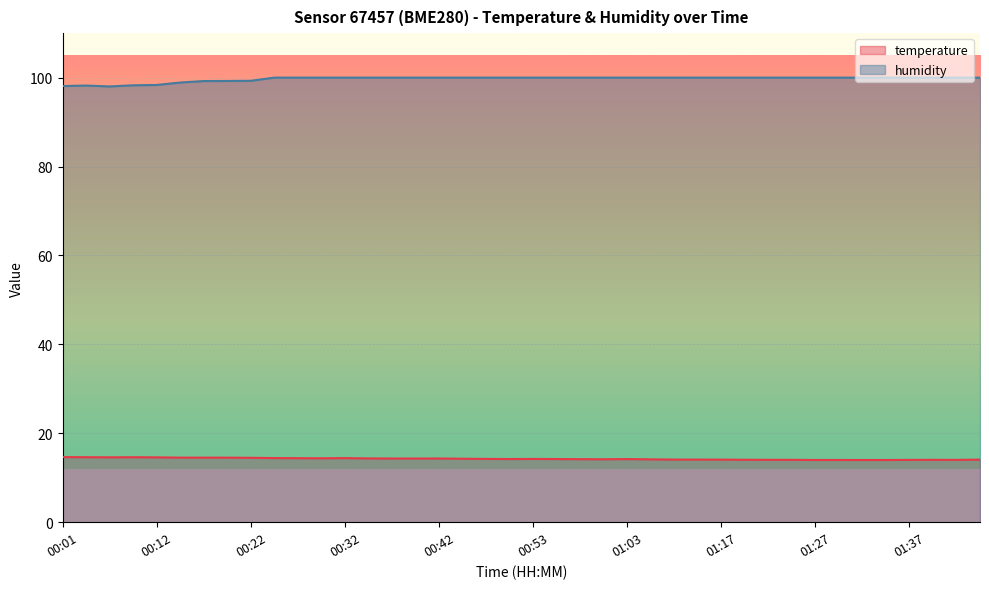

Which series has the widest spread of values?

humidity